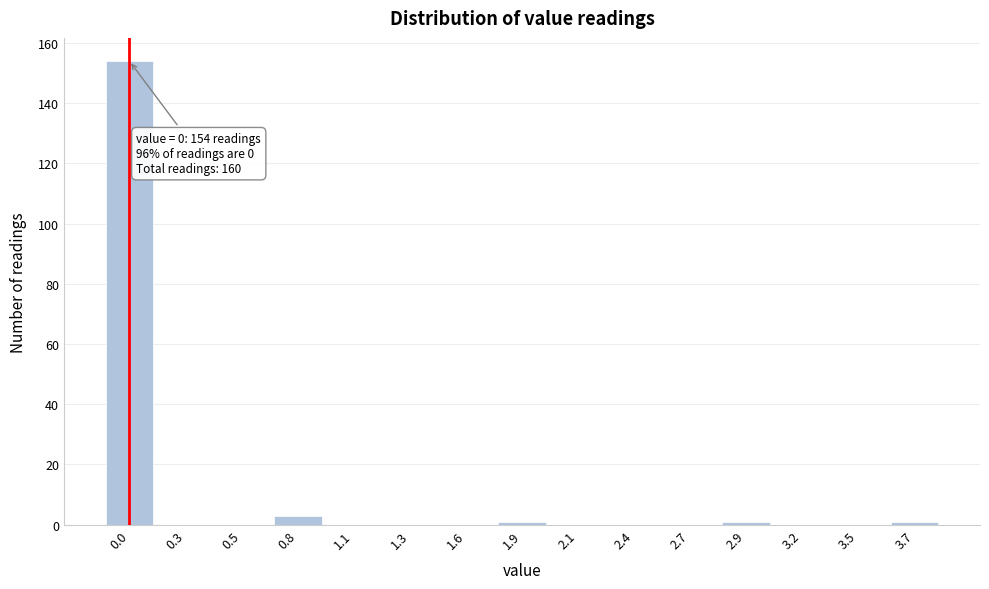

Reading right to left, transcribe all the data shown in this chart.

3.7=1	3.5=0	3.2=0	2.9=1	2.7=0	2.4=0	2.1=0	1.9=1	1.6=0	1.3=0	1.1=0	0.8=3	0.5=0	0.3=0	0.0=154